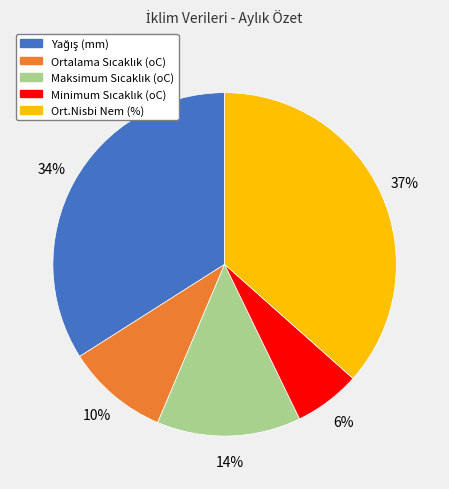

What is the largest slice in the pie chart?

Ort.Nisbi Nem (%)